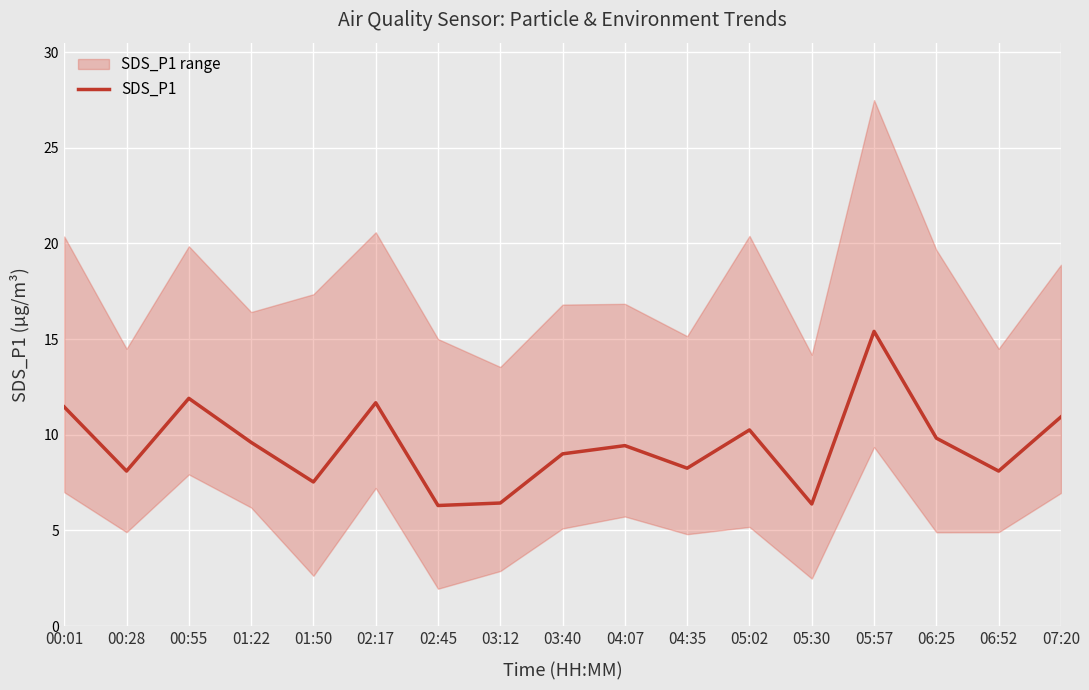

Reading left to right, list all the values displayed in this chart.

00:01=11.4	00:28=8.1	00:55=11.9	01:22=9.6	01:50=7.5	02:17=11.7	02:45=6.3	03:12=6.4	03:40=9.0	04:07=9.4	04:35=8.2	05:02=10.2	05:30=6.4	05:57=15.4	06:25=9.8	06:52=8.1	07:20=10.9